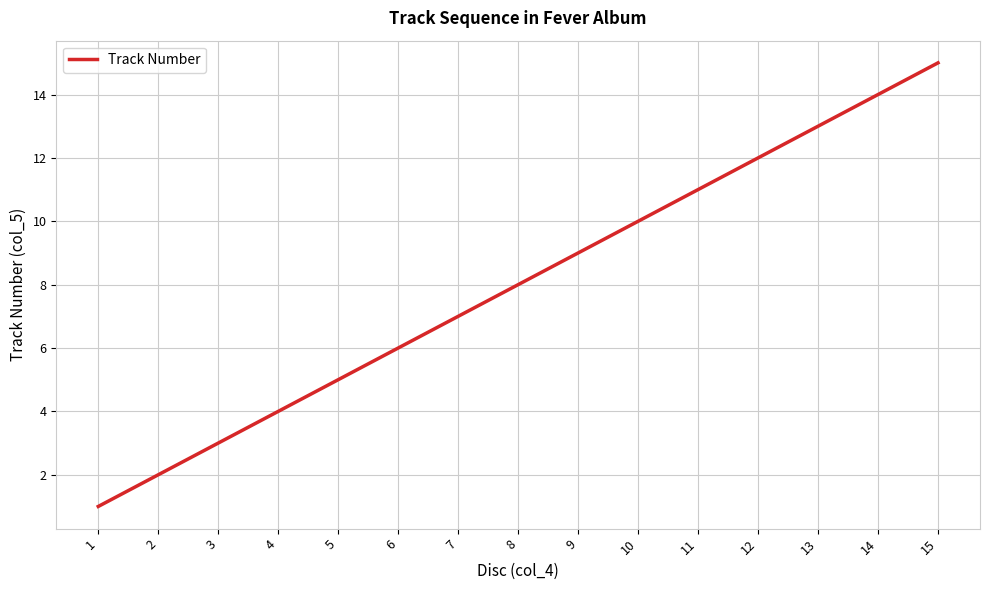

Rank the categories by value from lowest to highest.

1, 2, 3, 4, 5, 6, 7, 8, 9, 10, 11, 12, 13, 14, 15